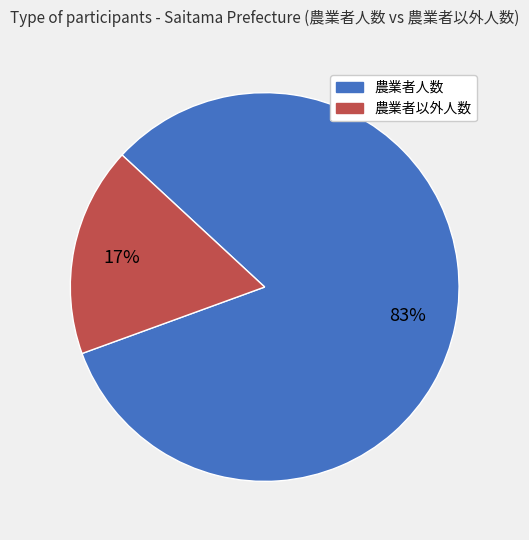

Do 農業者以外人数 and 農業者人数 together represent more than half of the pie?

Yes